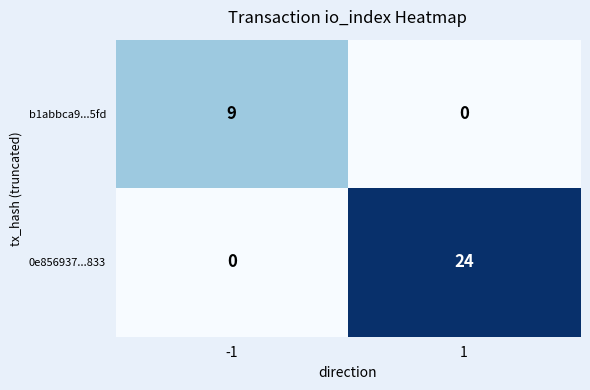

Which series has the largest total across all categories?

0e856937...833